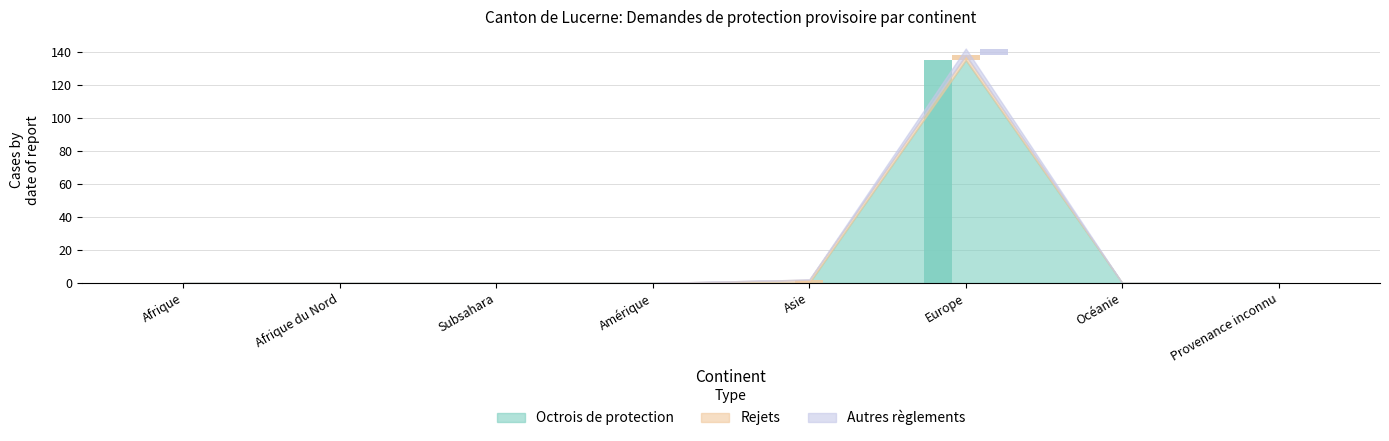

How many bars are there in total?

24